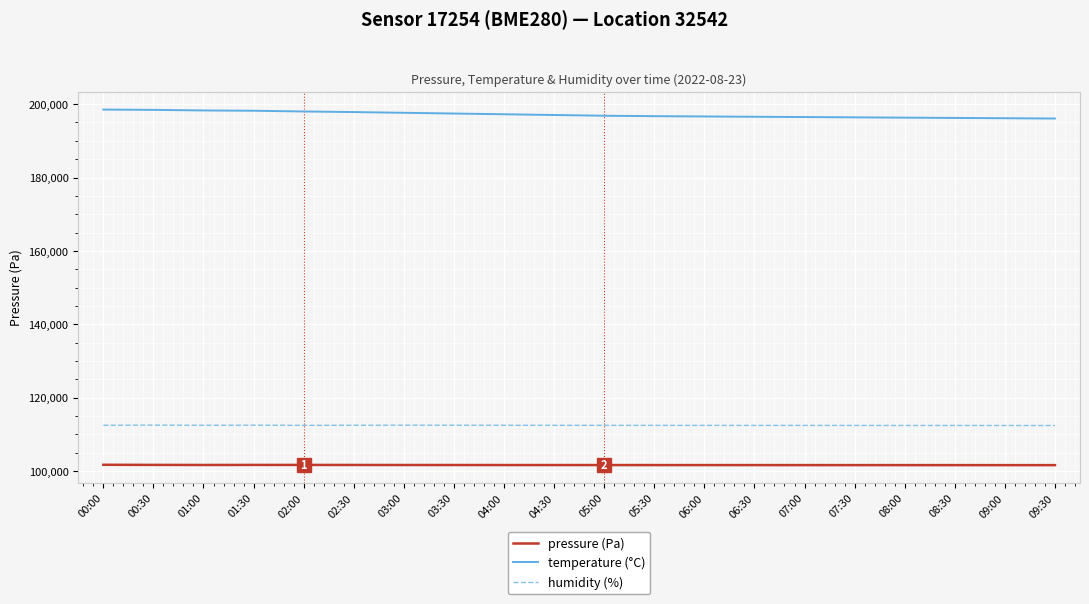

At which label does pressure (Pa) first exceed 101628?

00:00